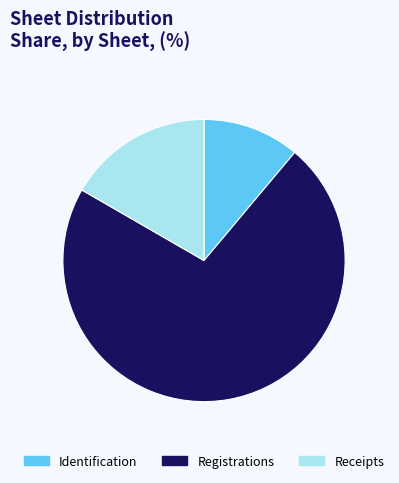

Between Receipts and Registrations, which is larger?

Registrations